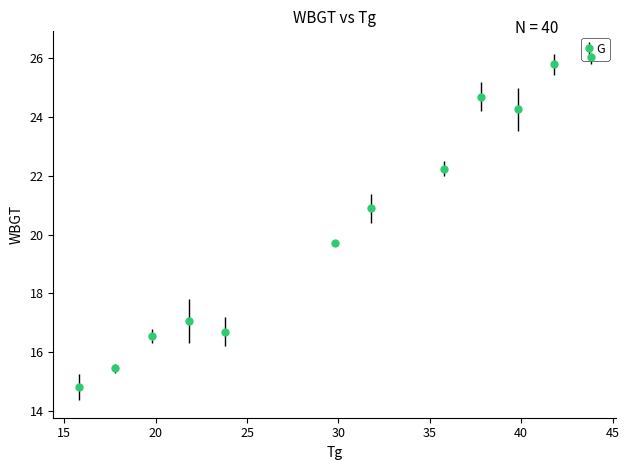

What is the maximum value shown in the chart?

26.1